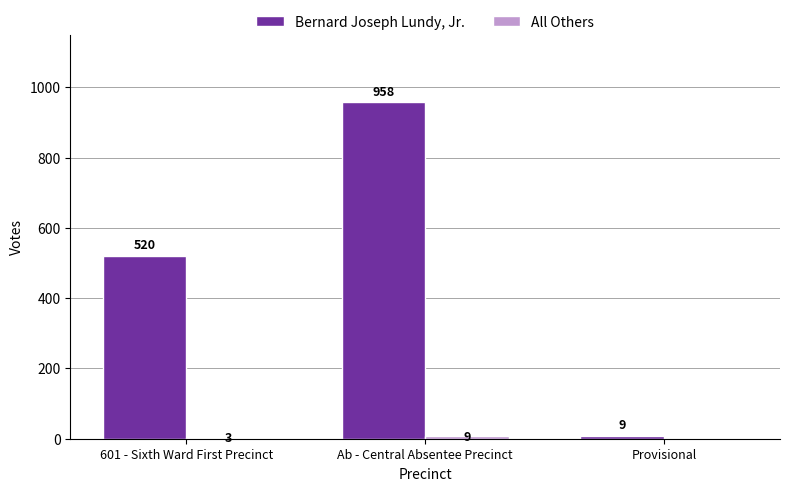

Which category has the highest value in the Bernard Joseph Lundy, Jr. series?

Ab - Central Absentee Precinct